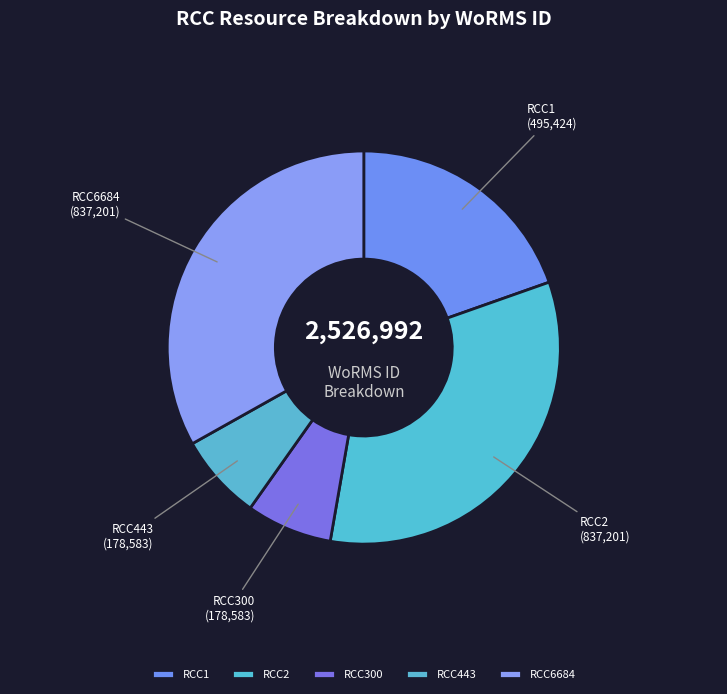

The RCC1 slice represents 20% of the pie. True or false?

True